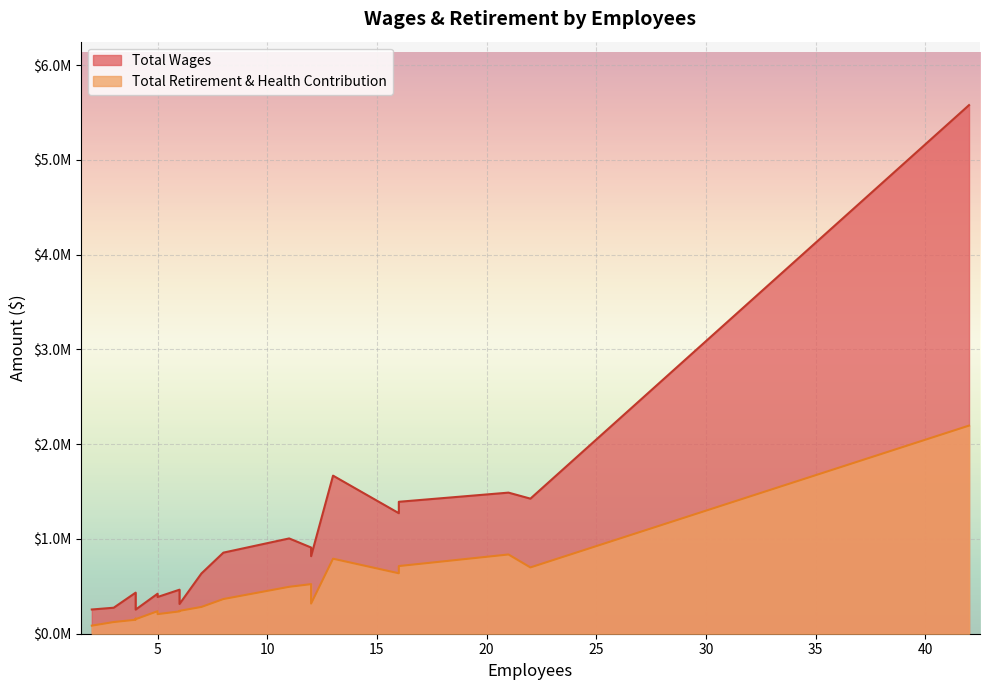

True or false: Total Retirement & Health Contribution and Total Wages intersect in this chart.

False